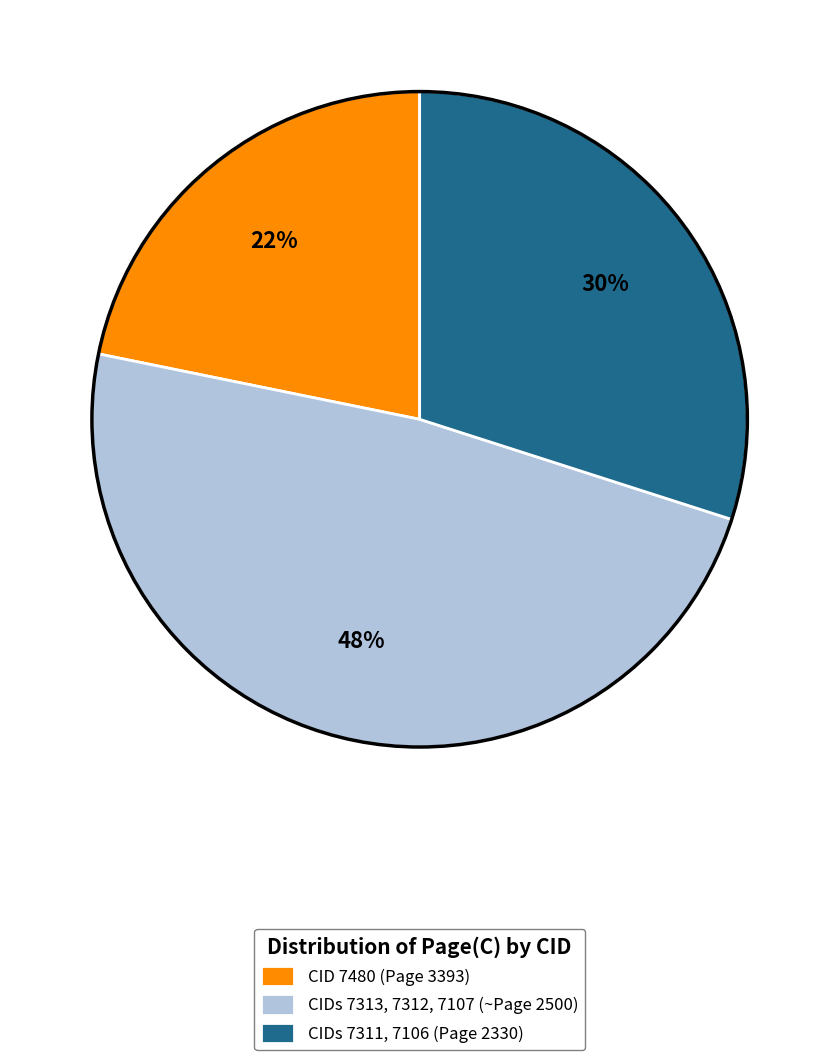

Which slice is the largest?

CIDs 7313, 7312, 7107 (~Page 2500)